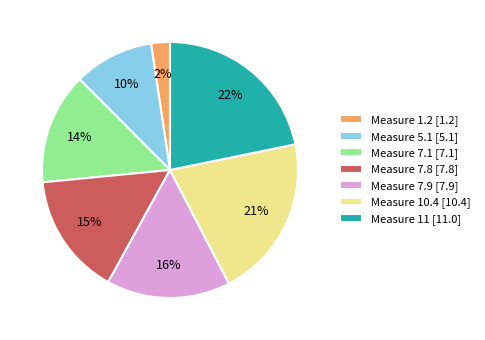

Which slice is the largest?

Measure 11 [11.0]